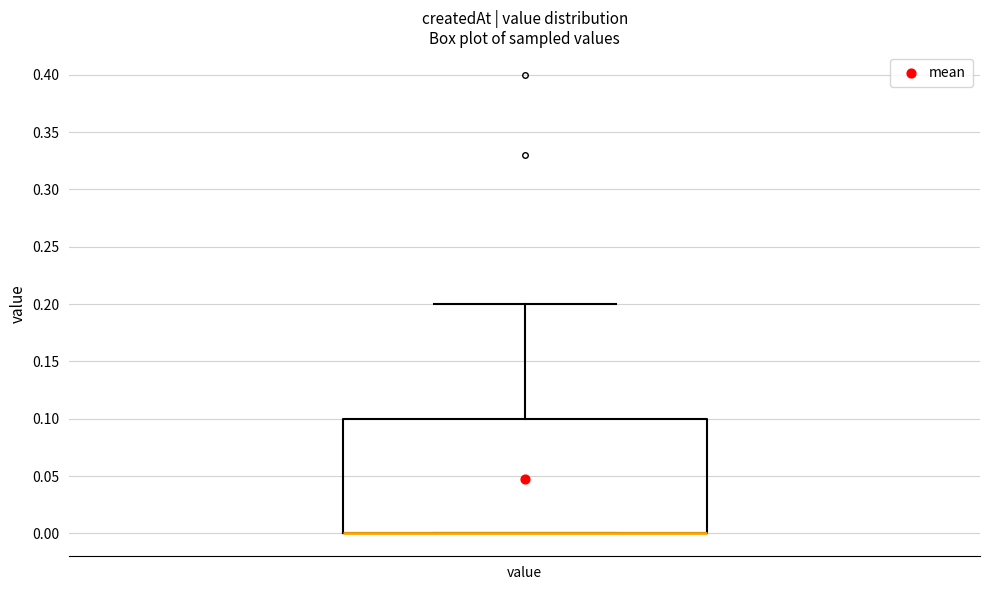

Where is the lower edge of the box for value on the y-axis? The values are not printed on the chart, so give them approximately, as read against the axis.

0.0